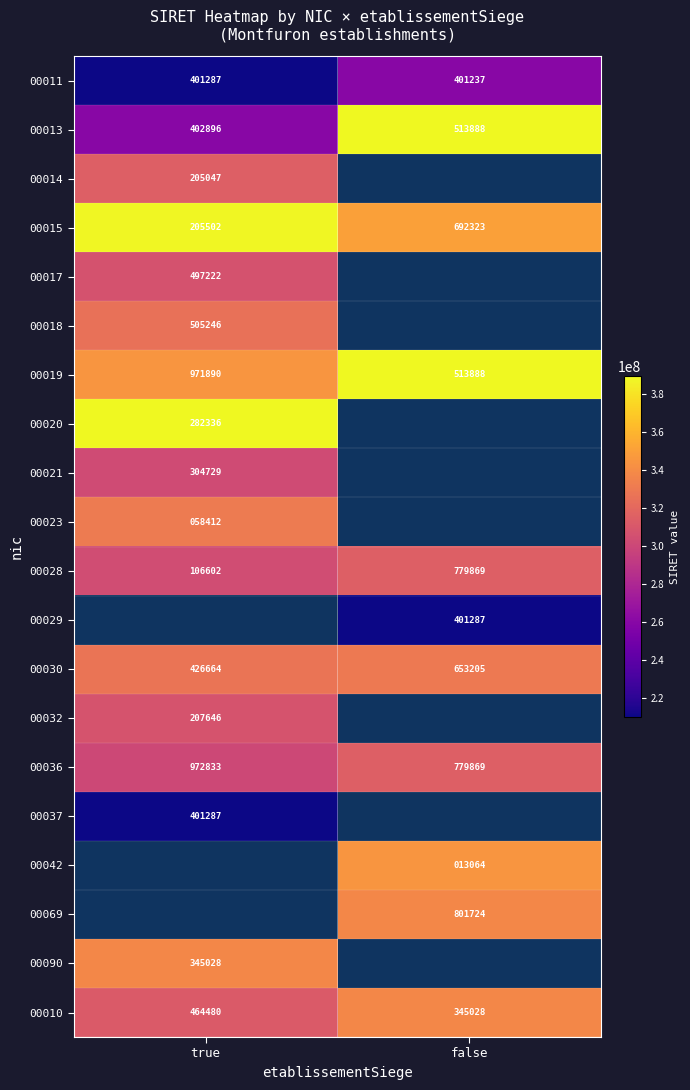

What is the maximum value for 00036?

314779869.0